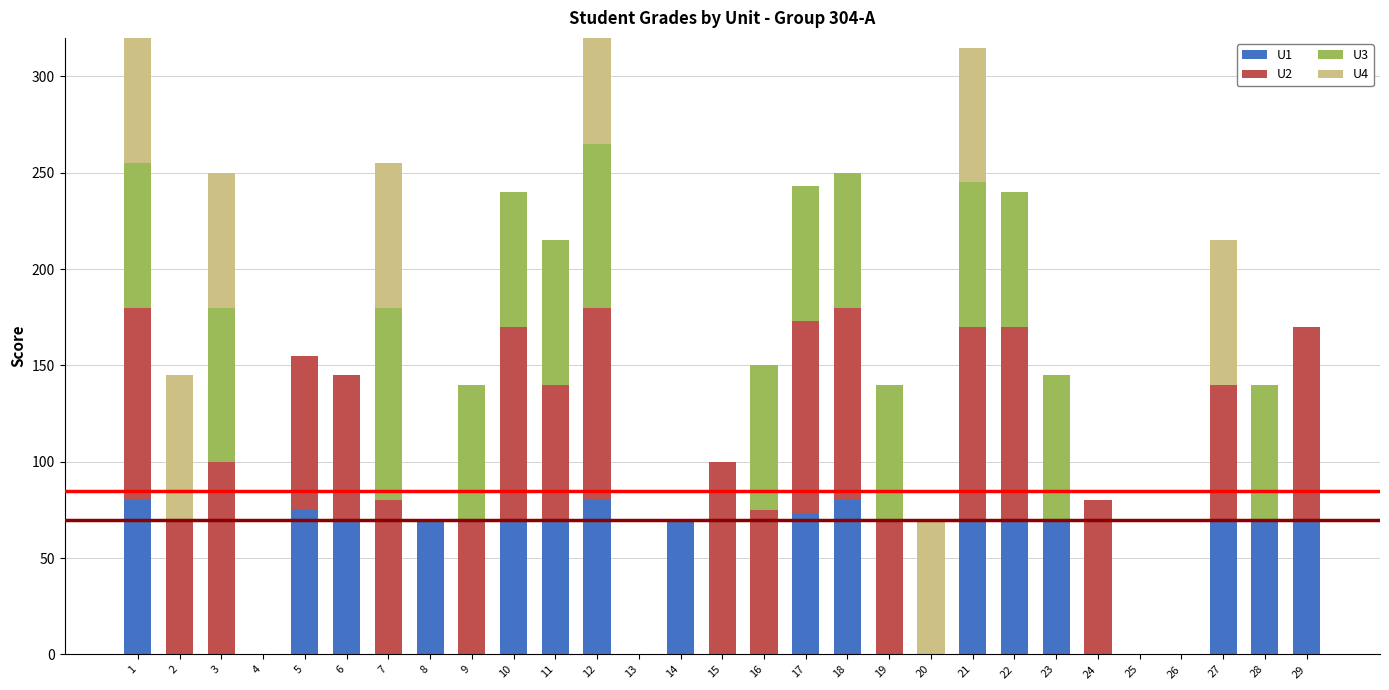

Which series has the largest total across all categories?

U2